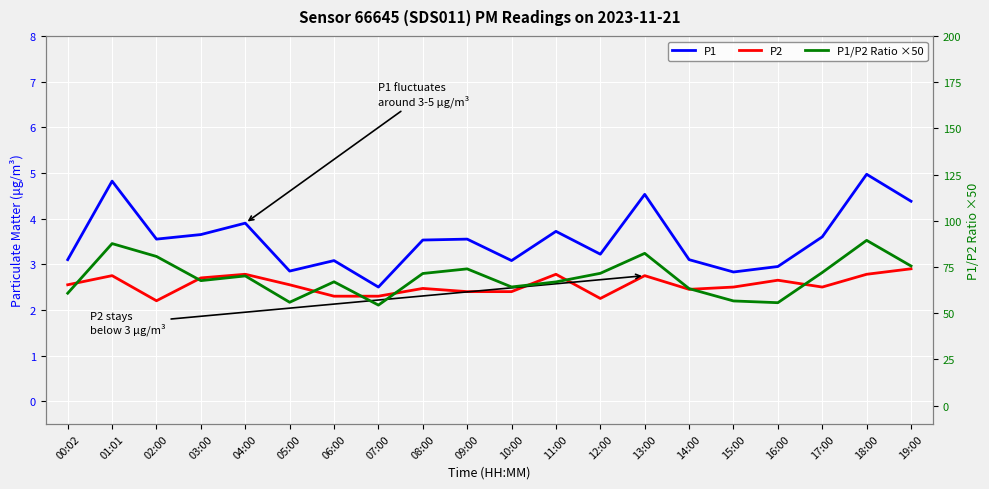

Reading left to right, transcribe all the data shown in this chart.

P1: 00:02=3.1	01:01=4.8	02:00=3.5	03:00=3.6	04:00=3.9	05:00=2.9	06:00=3.1	07:00=2.5	08:00=3.5	09:00=3.5	10:00=3.1	11:00=3.7	12:00=3.2	13:00=4.5	14:00=3.1	15:00=2.8	16:00=3.0	17:00=3.6	18:00=5.0	19:00=4.4
P2: 00:02=2.5	01:01=2.8	02:00=2.2	03:00=2.7	04:00=2.8	05:00=2.5	06:00=2.3	07:00=2.3	08:00=2.5	09:00=2.4	10:00=2.4	11:00=2.8	12:00=2.2	13:00=2.8	14:00=2.5	15:00=2.5	16:00=2.6	17:00=2.5	18:00=2.8	19:00=2.9
P1/P2 Ratio ×50: 00:02=60.8	01:01=87.6	02:00=80.7	03:00=67.6	04:00=70.1	05:00=55.9	06:00=67.0	07:00=54.3	08:00=71.5	09:00=74.0	10:00=64.2	11:00=66.9	12:00=71.6	13:00=82.4	14:00=63.3	15:00=56.6	16:00=55.7	17:00=72.0	18:00=89.4	19:00=75.5